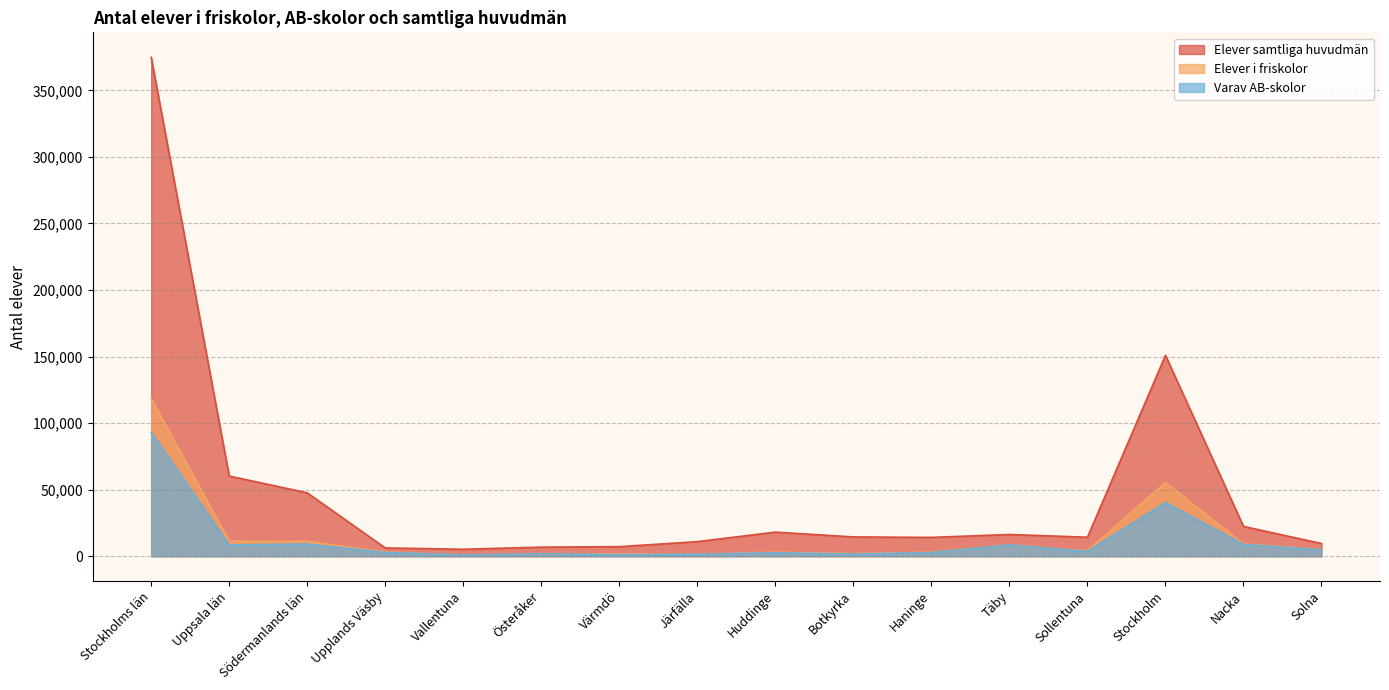

What position from the left is Huddinge?

9